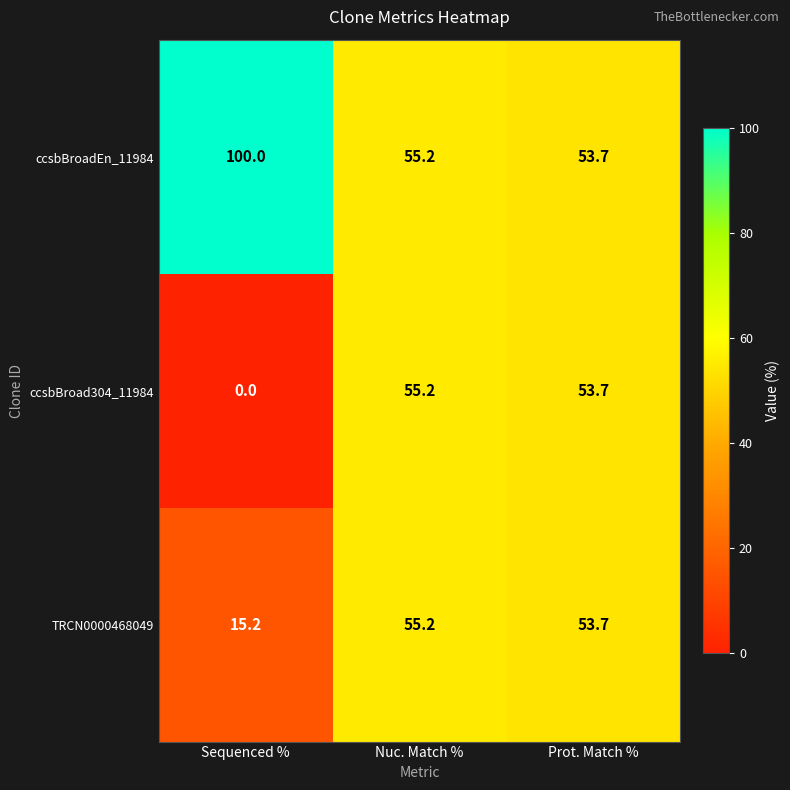

Rank the series by their average value, from highest to lowest.

ccsbBroadEn_11984, TRCN0000468049, ccsbBroad304_11984